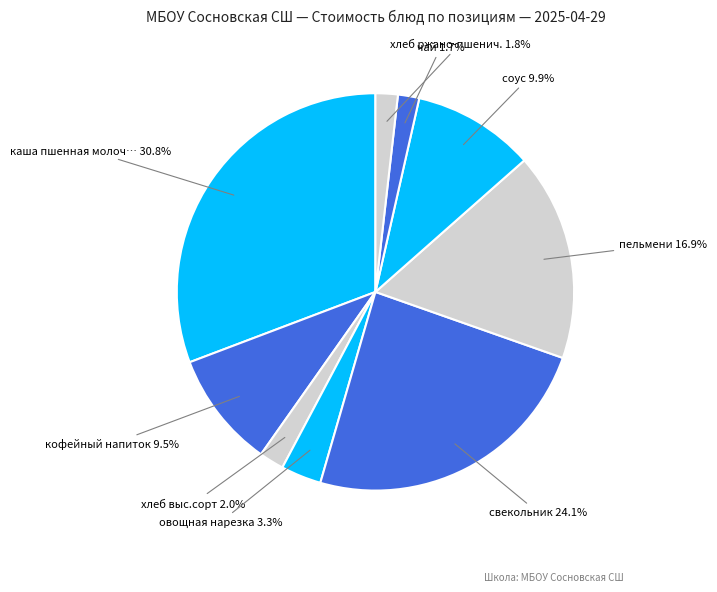

How many segments does this pie chart have?

9